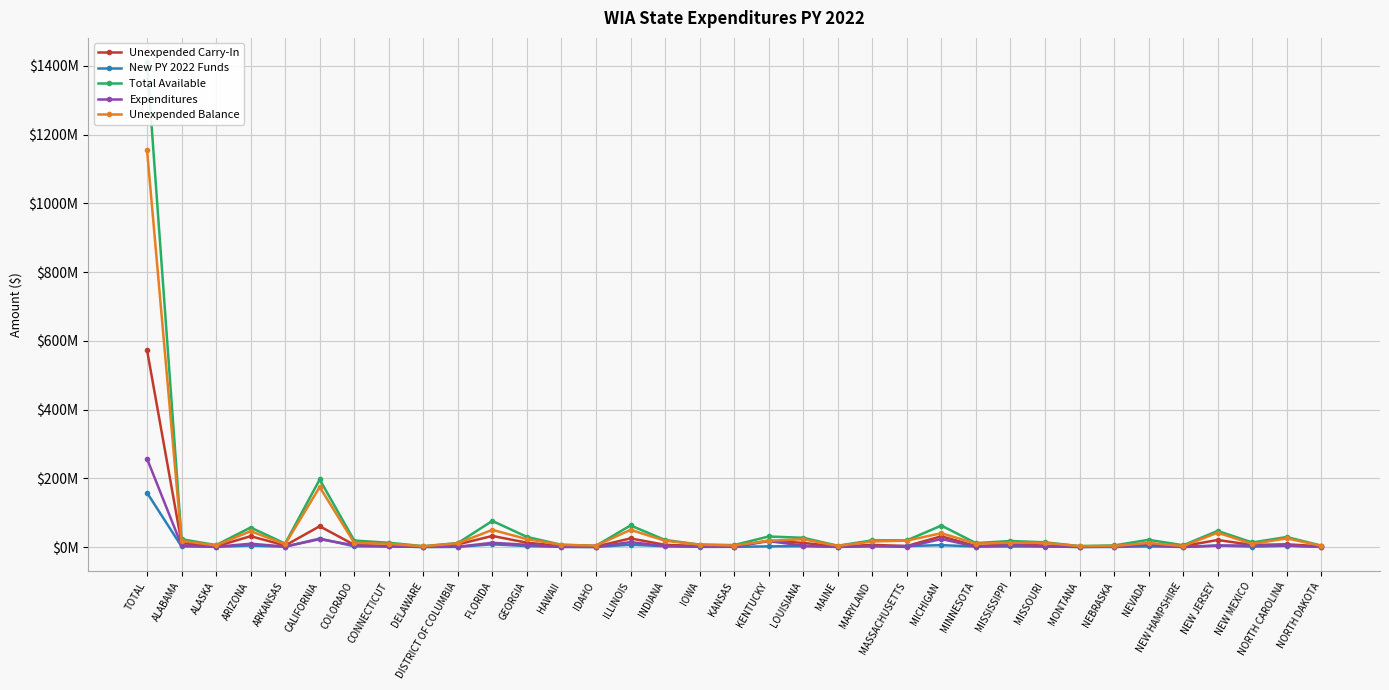

At which label does New PY 2022 Funds reach its peak?

TOTAL